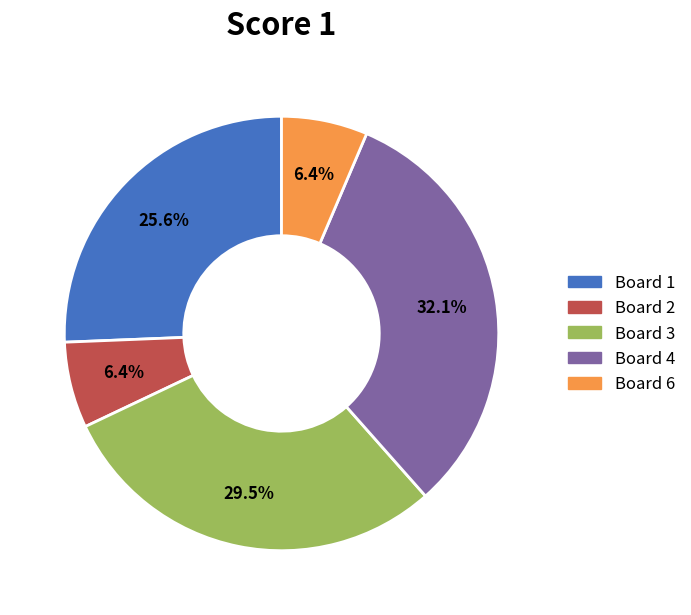

Does any single category account for the majority?

No